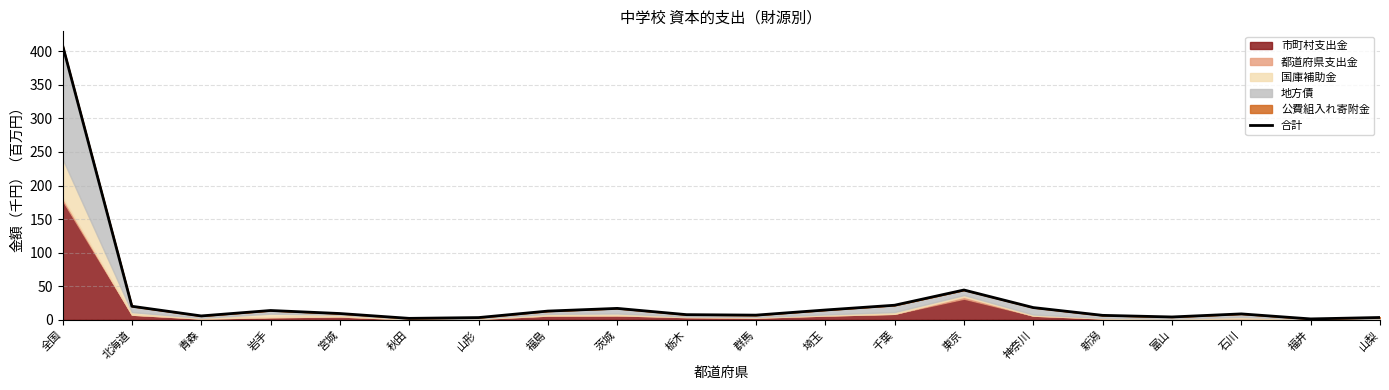

Rank the categories by value from highest to lowest.

全国, 東京, 千葉, 北海道, 神奈川, 茨城, 埼玉, 岩手, 福島, 宮城, 石川, 栃木, 群馬, 新潟, 青森, 富山, 山梨, 山形, 秋田, 福井